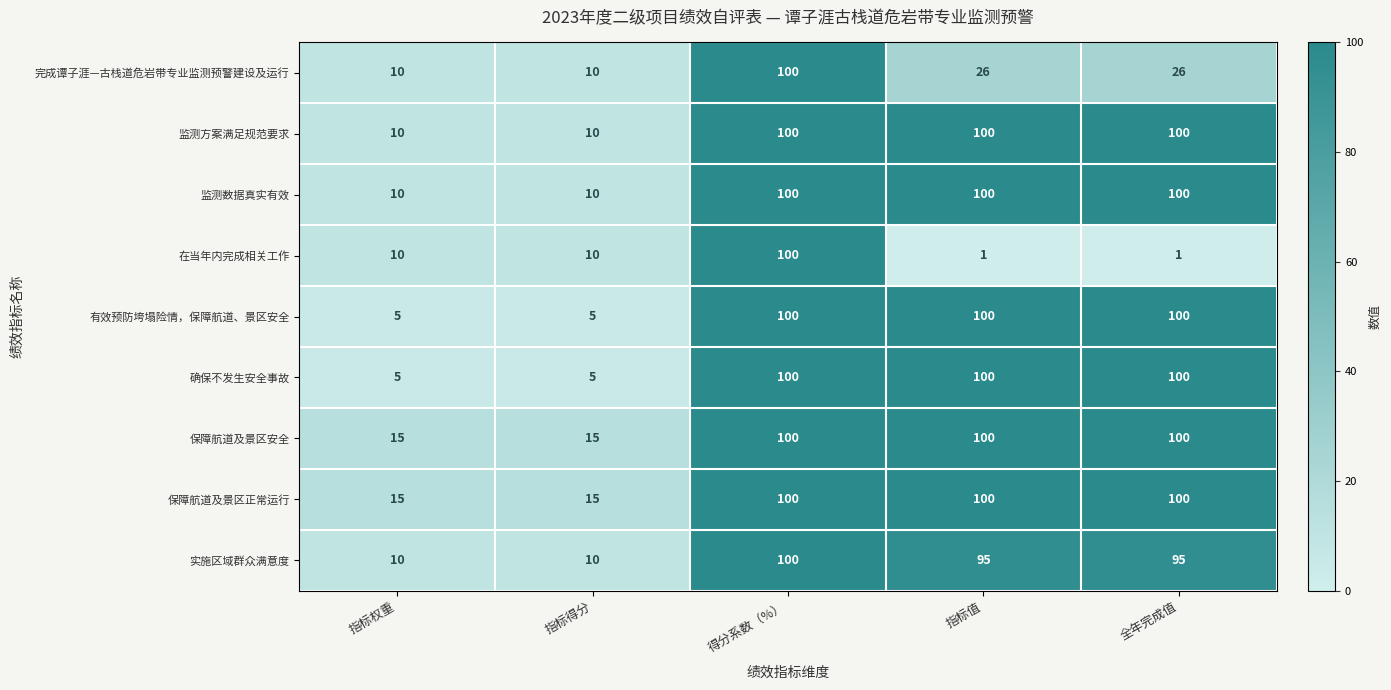

How many series are shown in this chart?

9